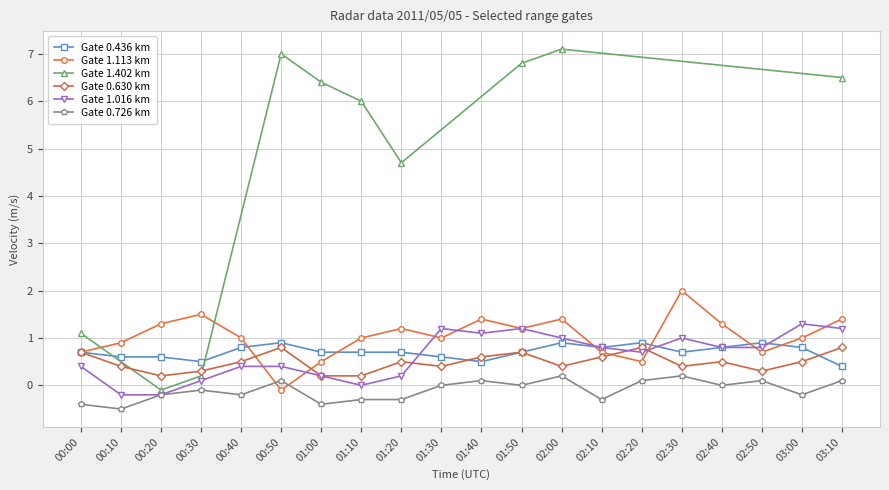

What is the average value of the 1.113 series?

1.0